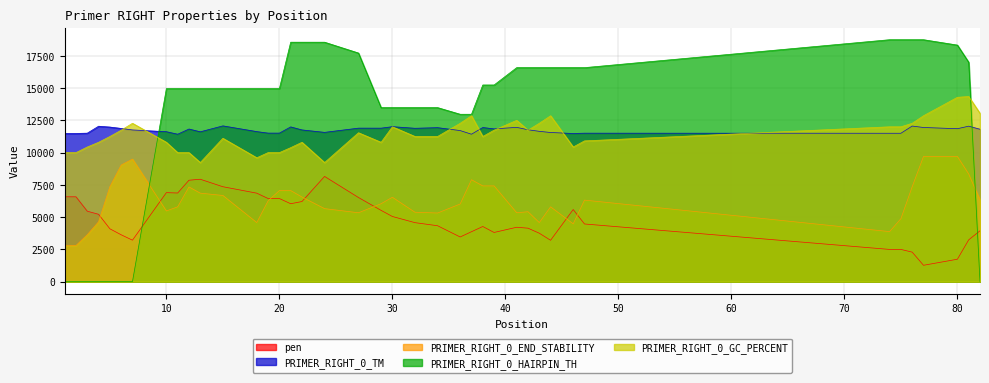

True or false: PRIMER_RIGHT_0_END_STABILITY and PRIMER_RIGHT_0_TM cross at least once.

False